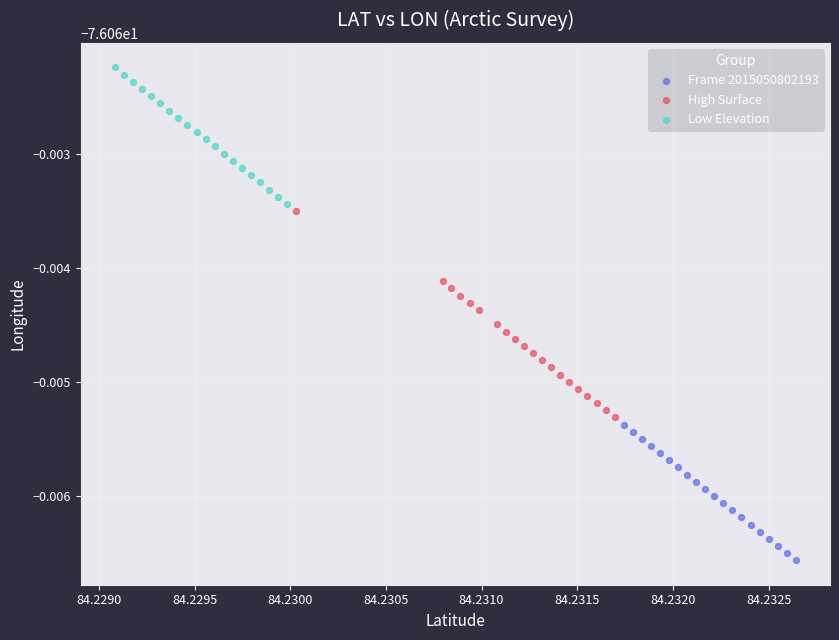

What are all the series names shown in the legend?

Frame 2015050802193, High Surface, Low Elevation